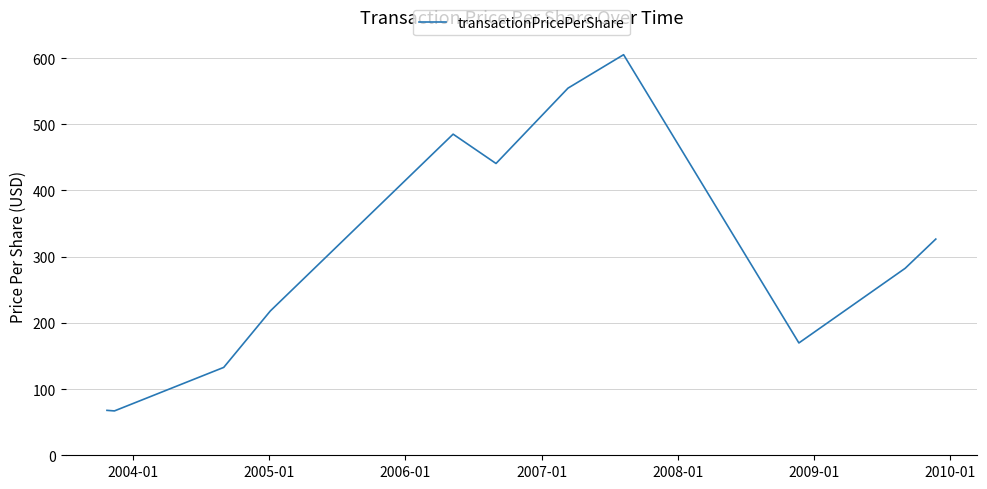

What is the difference between the maximum and minimum values?

538.0